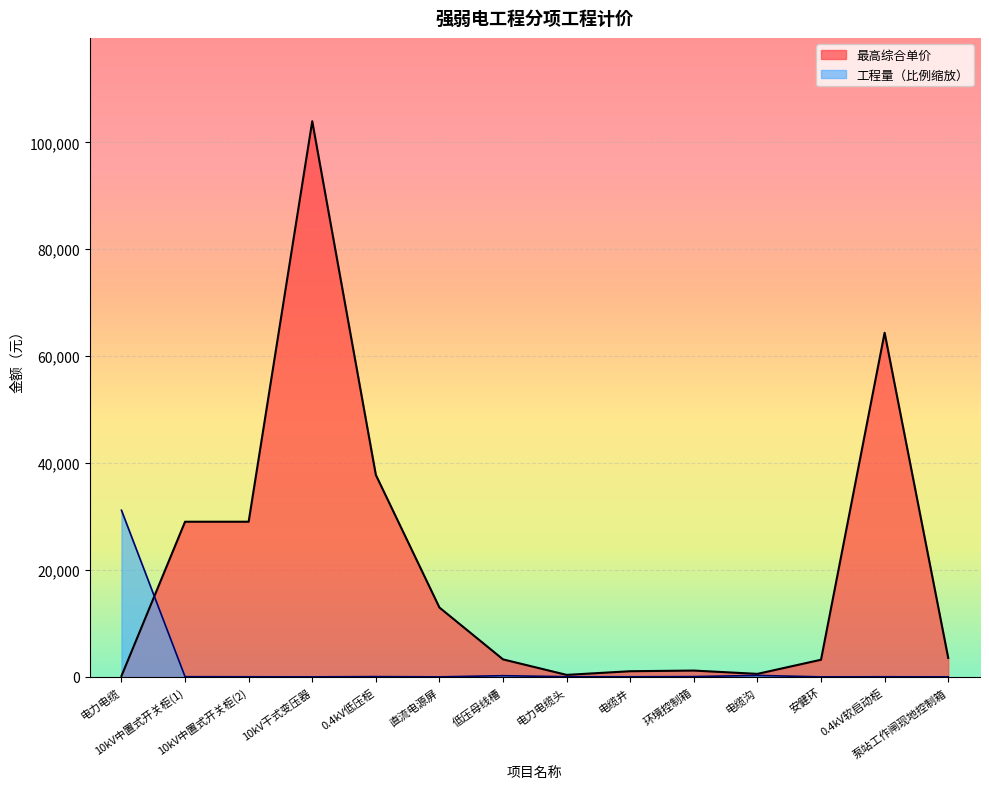

How many interior local peaks does the 最高综合单价 series have?

3